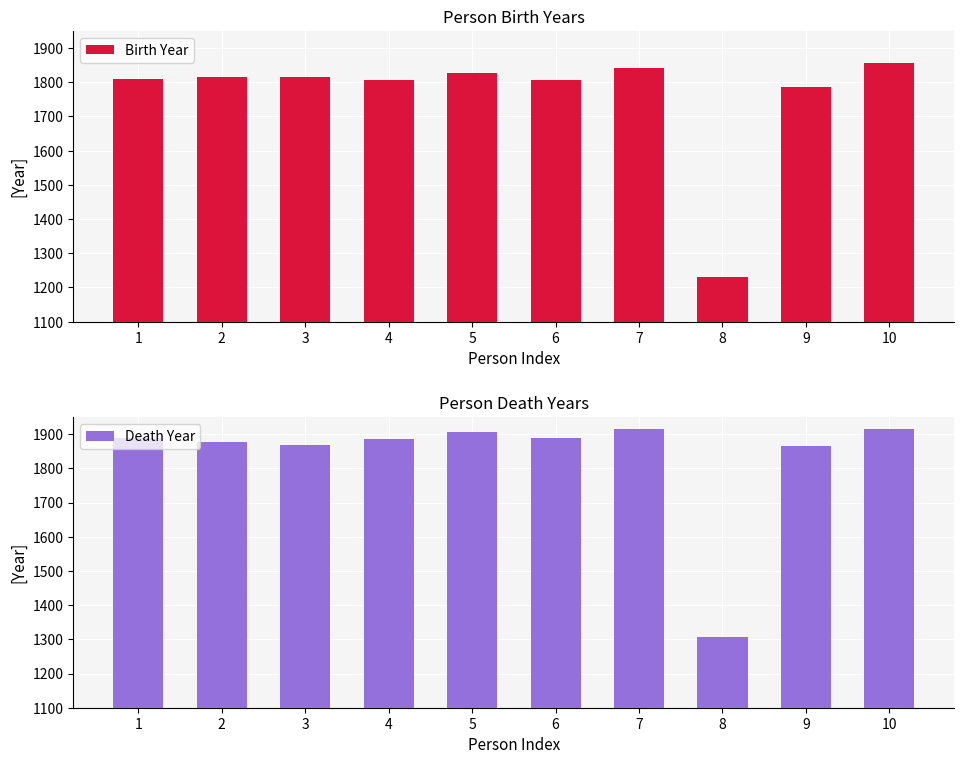

The Birth Year series shows 1814 at 3. True or false?

True